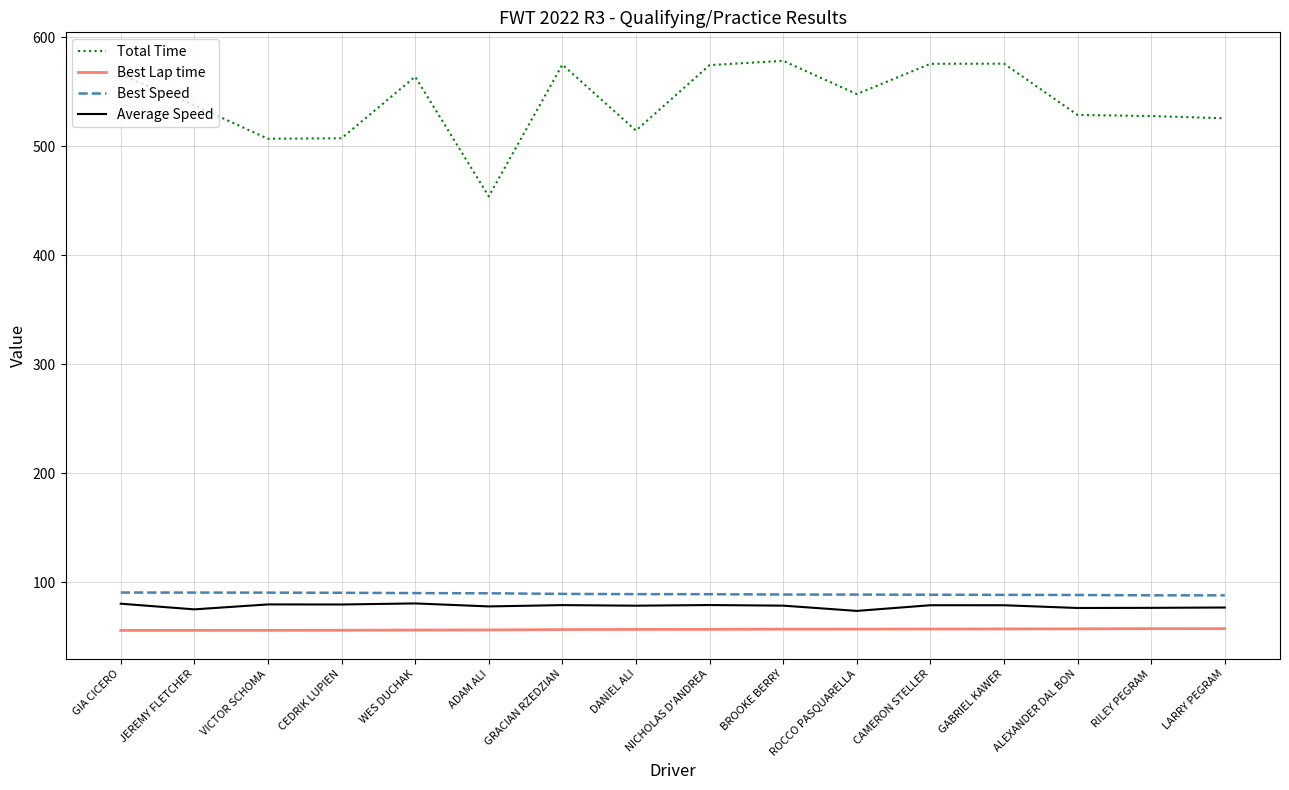

Where does the Best Speed series first go above 88?

GIA CICERO